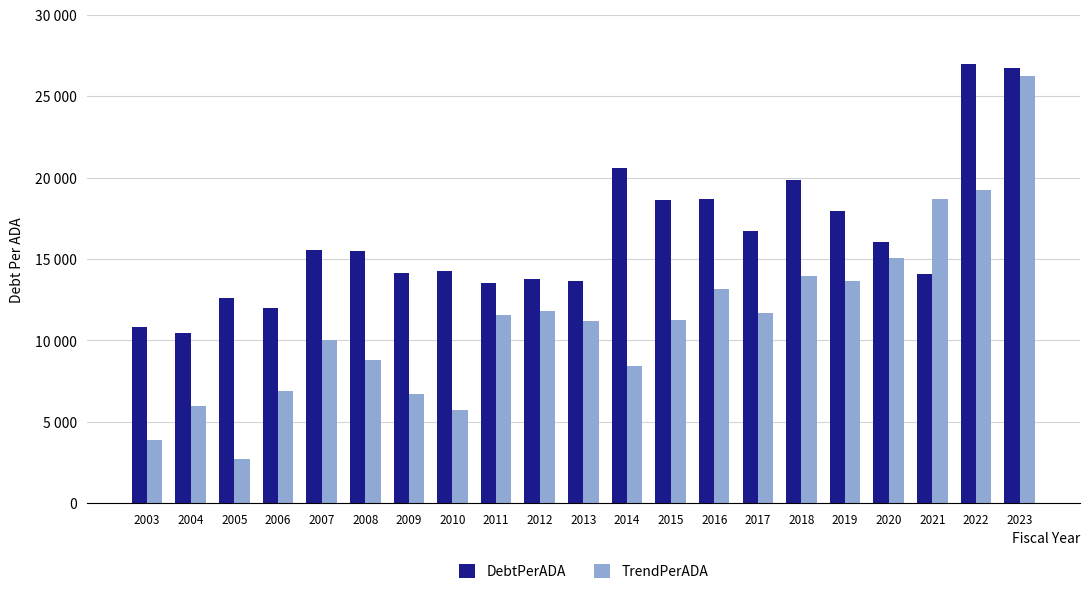

Are the bars grouped side by side (vs. stacked)?

Yes